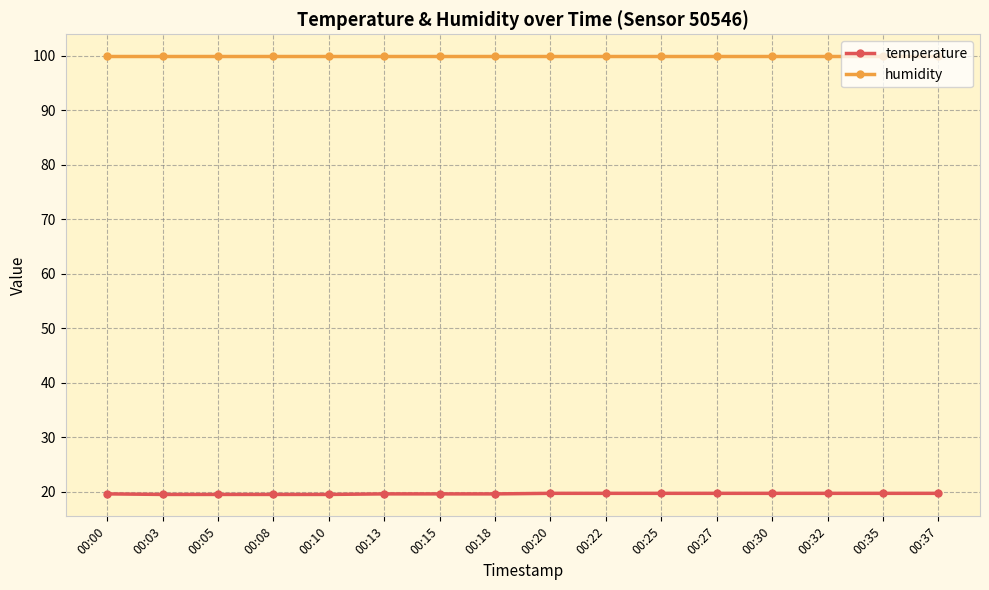

What is the difference between the highest and lowest values at 00:30?

80.2